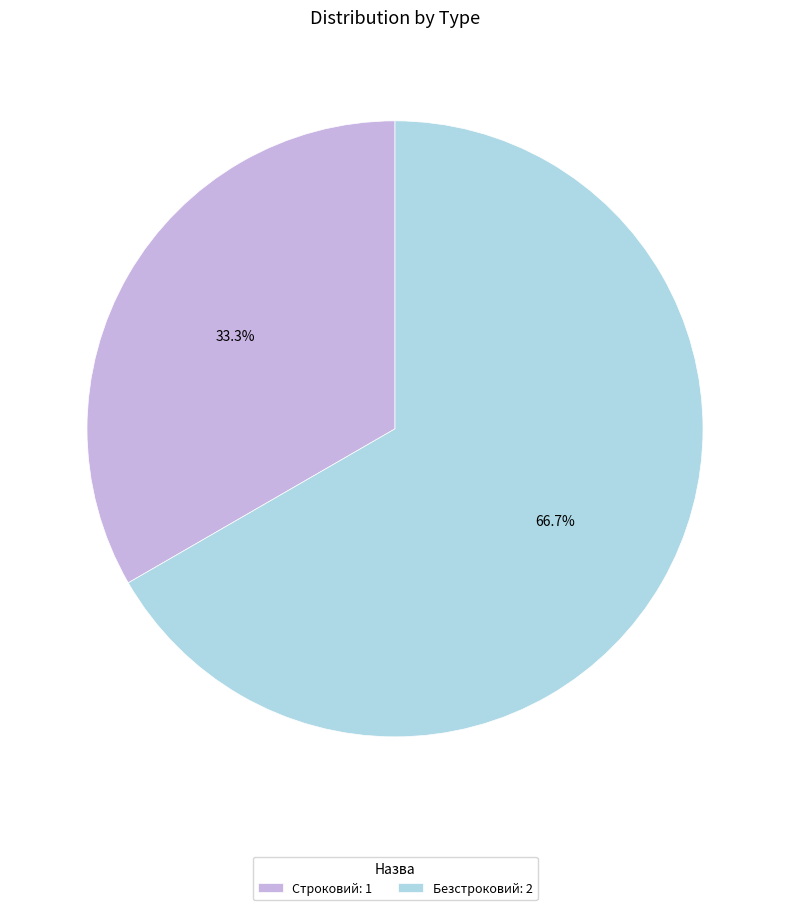

To the nearest percent, what is the difference between the Строковий and Безстроковий slice percentages?

33%